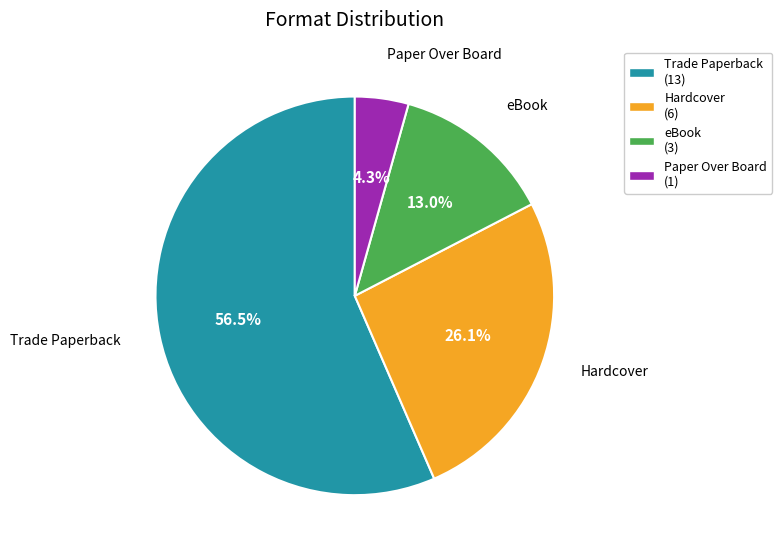

Does eBook account for over 50% of the chart?

No